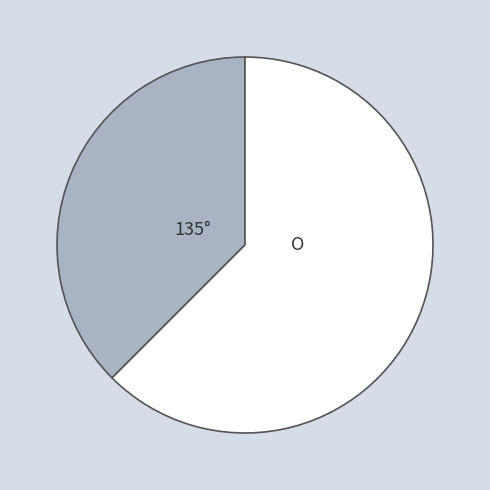

Does any single category account for the majority?

Yes